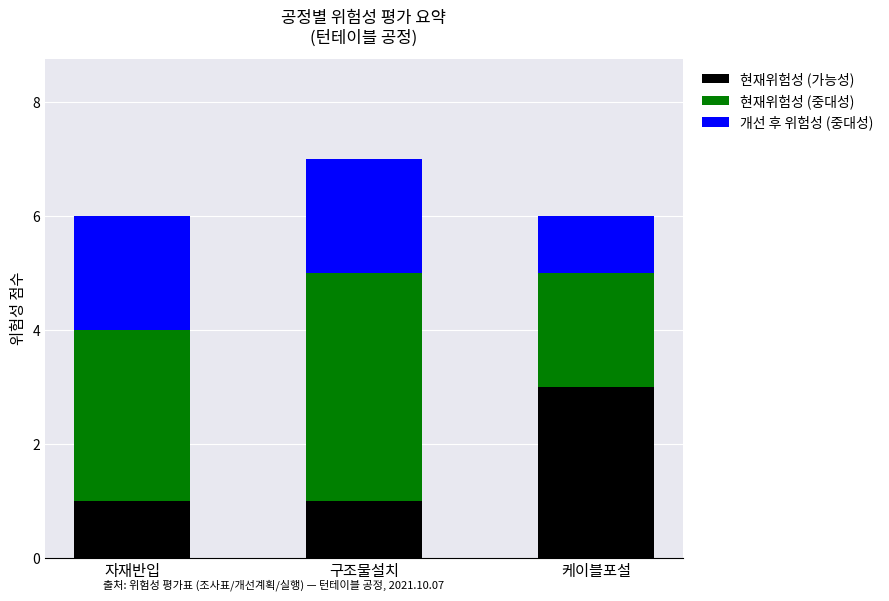

What is the difference between the maximum and minimum values in the 현재위험성 (가능성) series?

2